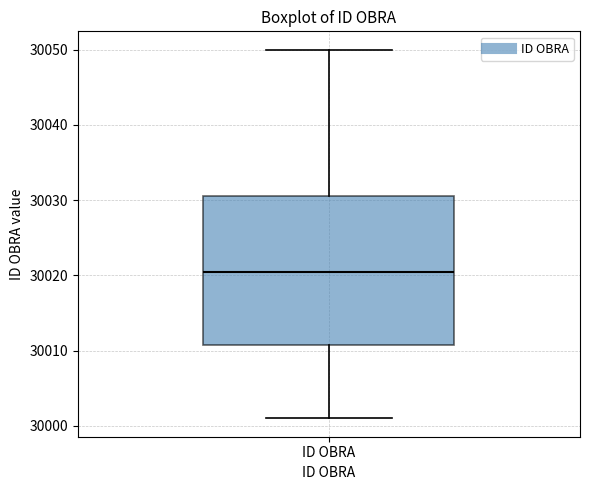

Transcribe this box plot: give where the median line is, the range the box spans, and where the two whiskers end, as read against the y-axis. The values are not printed on the chart, so give them approximately, as read against the axis.

median 30021, box 30011 to 30031, whiskers 30001 to 30050